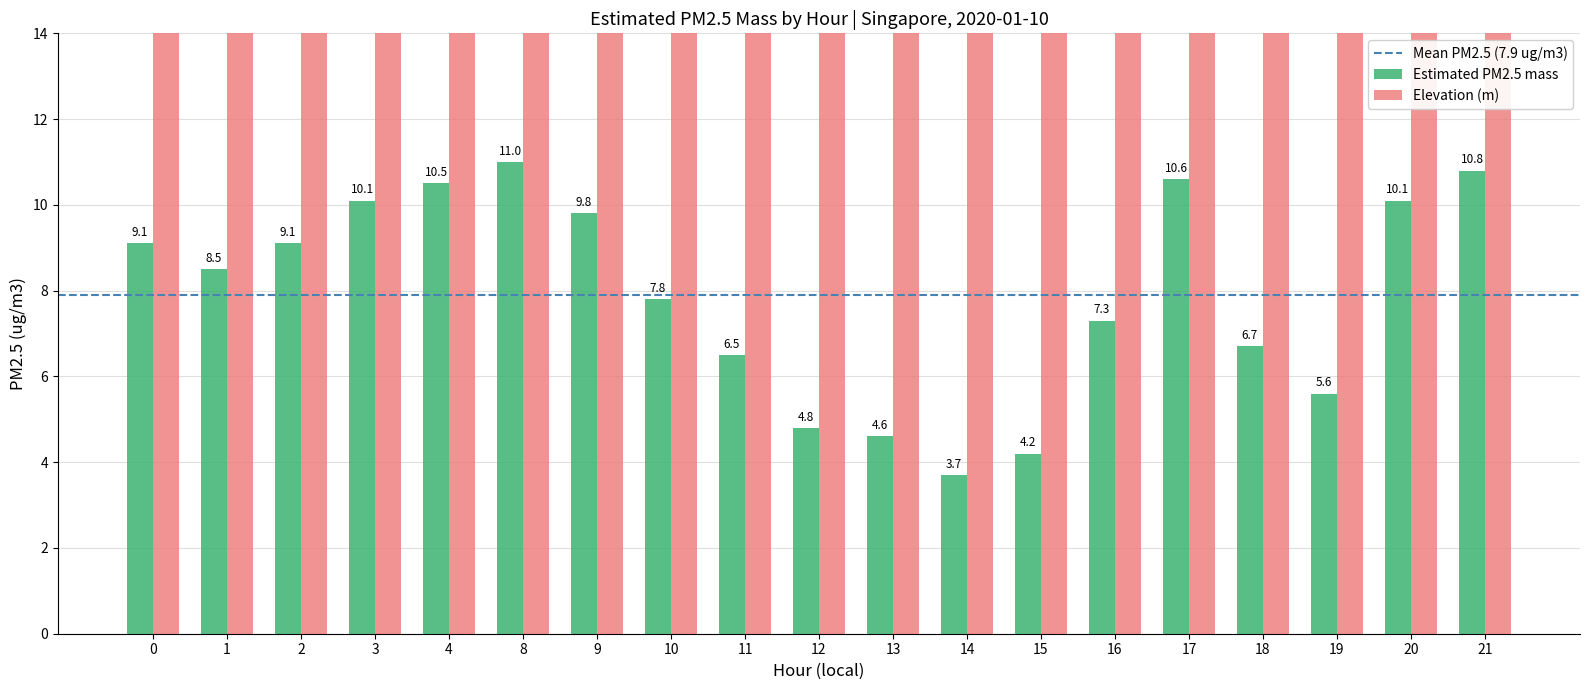

List the labels in order of value, smallest first.

14, 15, 13, 12, 19, 11, 18, 16, 10, 1, 0, 2, 9, 3, 20, 4, 17, 21, 8